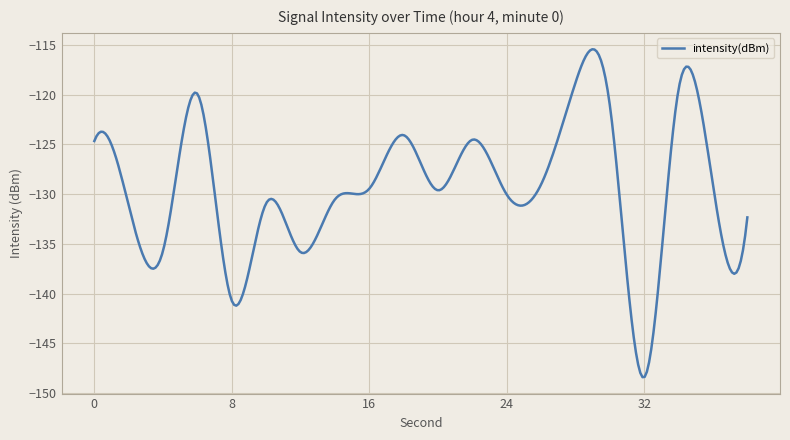

What is the difference between the maximum and minimum values?

33.0